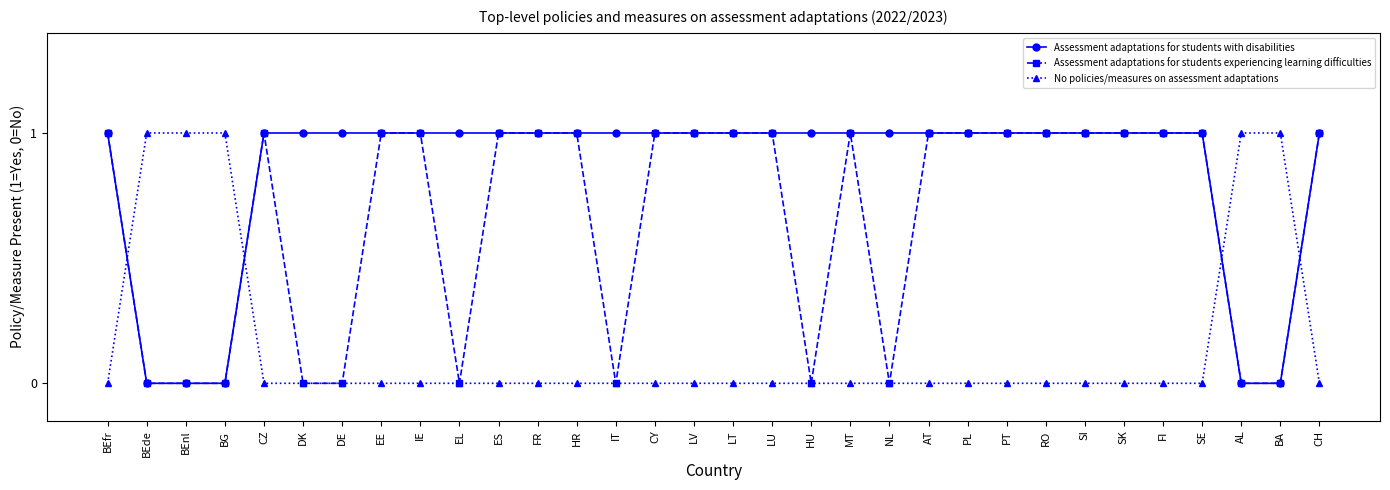

Which series has the largest total across all categories?

Assessment adaptations for students with disabilities